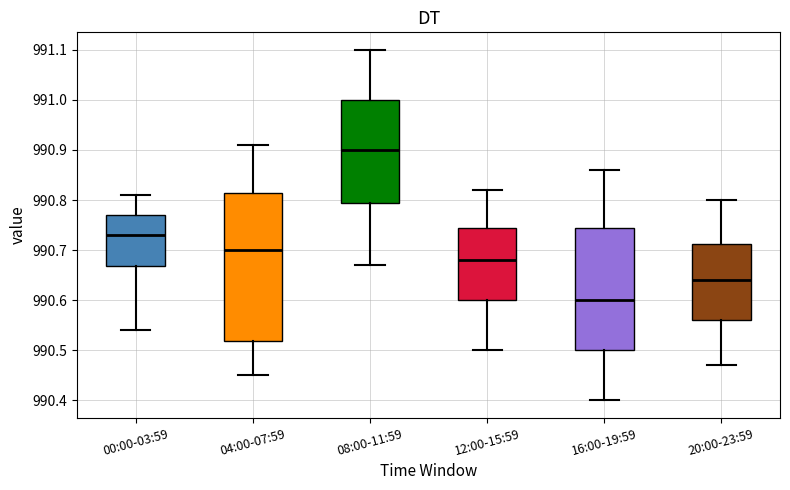

Where is the upper edge of the box for 16:00-19:59 on the y-axis? The values are not printed on the chart, so give them approximately, as read against the axis.

990.75